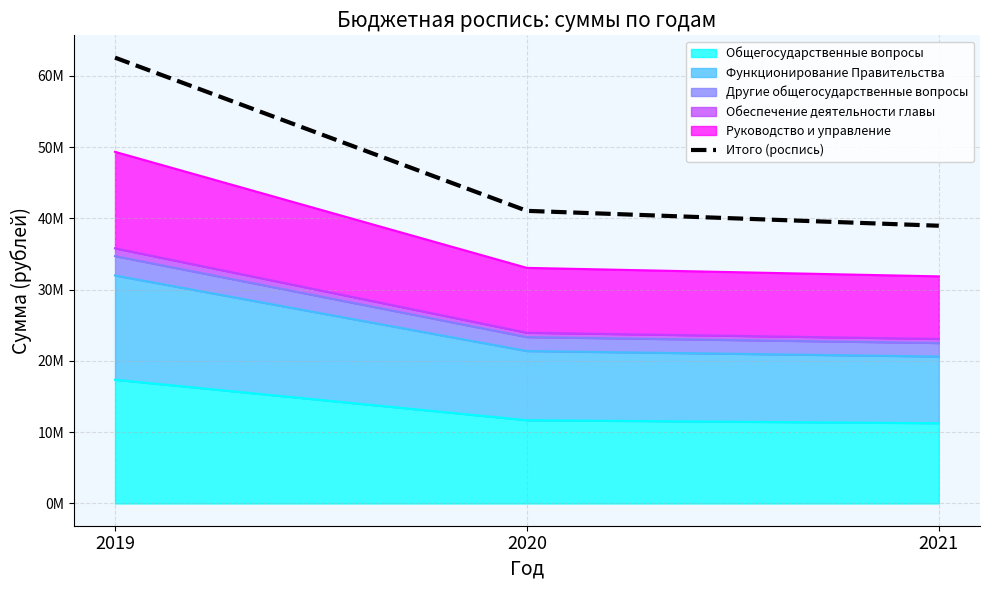

What is the sum of all values?

142543005.7